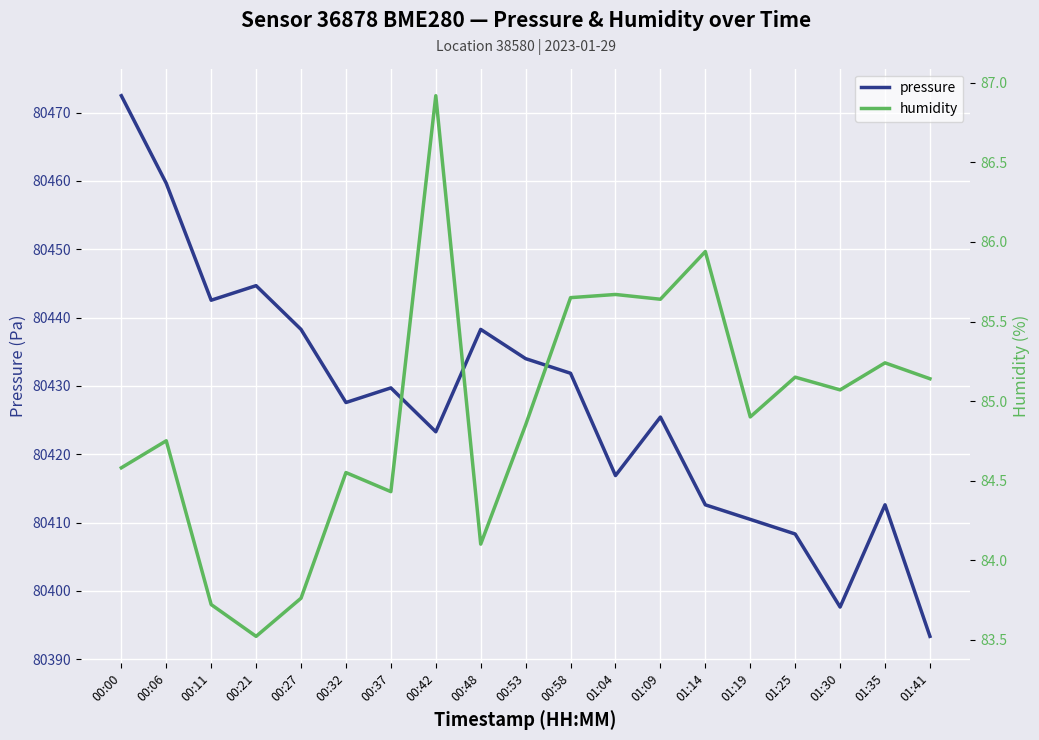

How many data points in pressure are less than 80427?

9